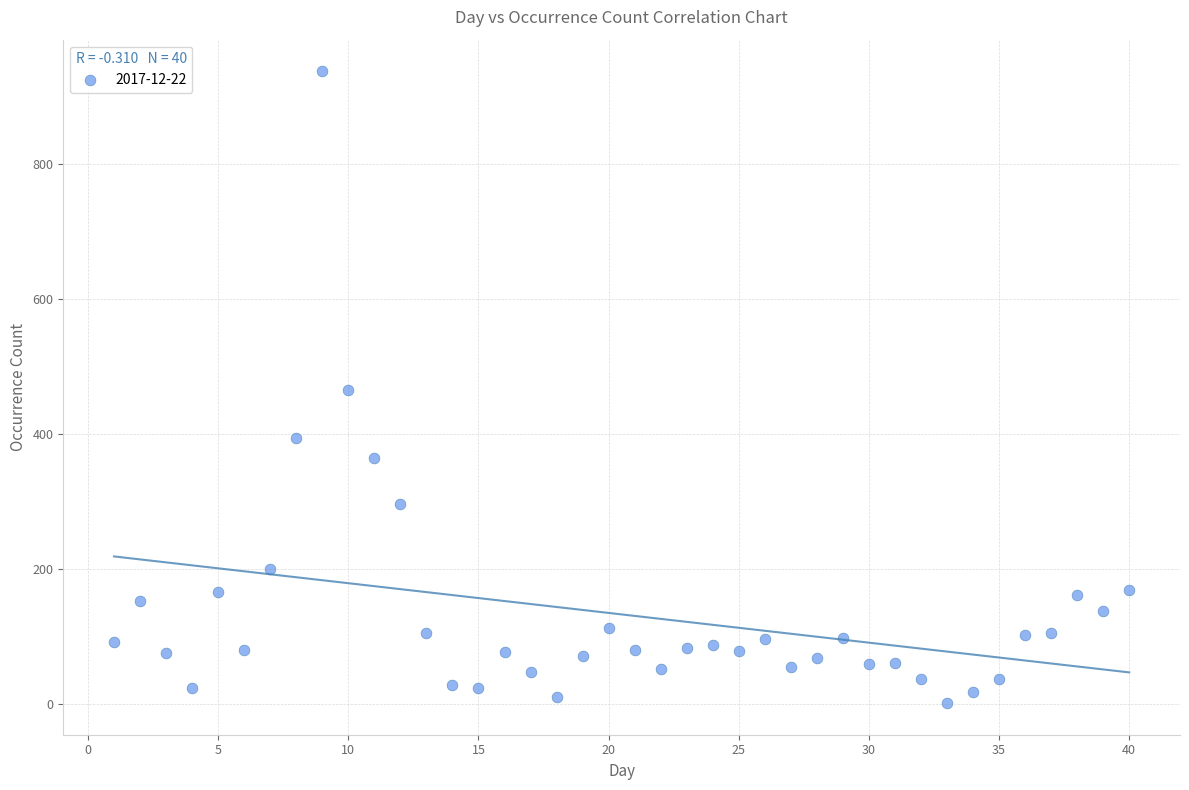

What is the range of Y values (max minus min)?

935